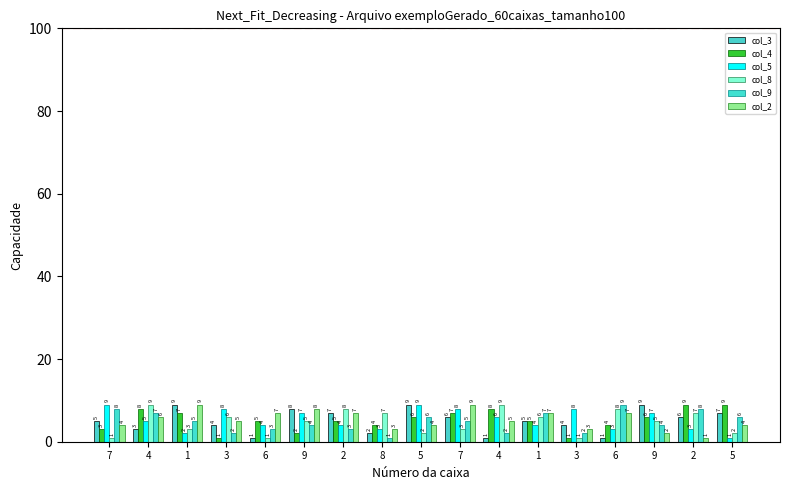

Count the number of categories in the chart.

17